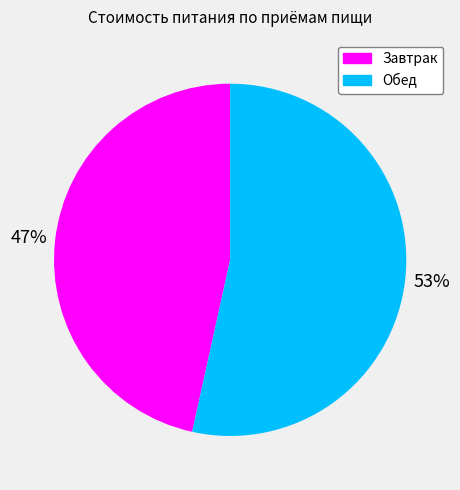

What is the largest slice in the pie chart?

Обед